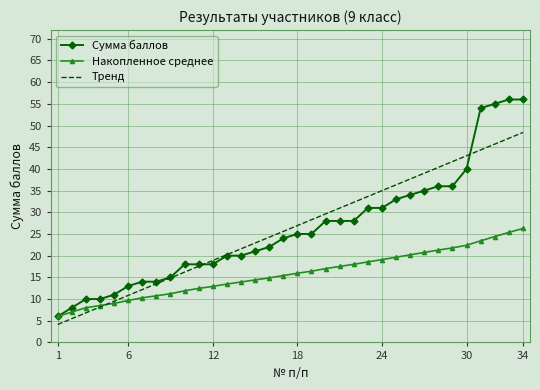

Which series has the largest range (max minus min)?

Сумма баллов